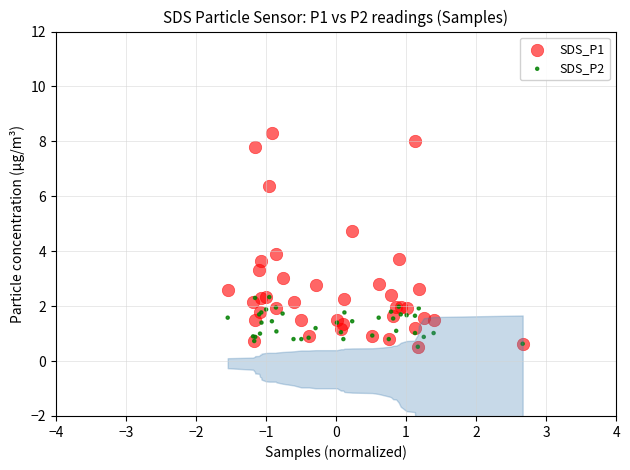

What are all the series names shown in the legend?

SDS_P1, SDS_P2